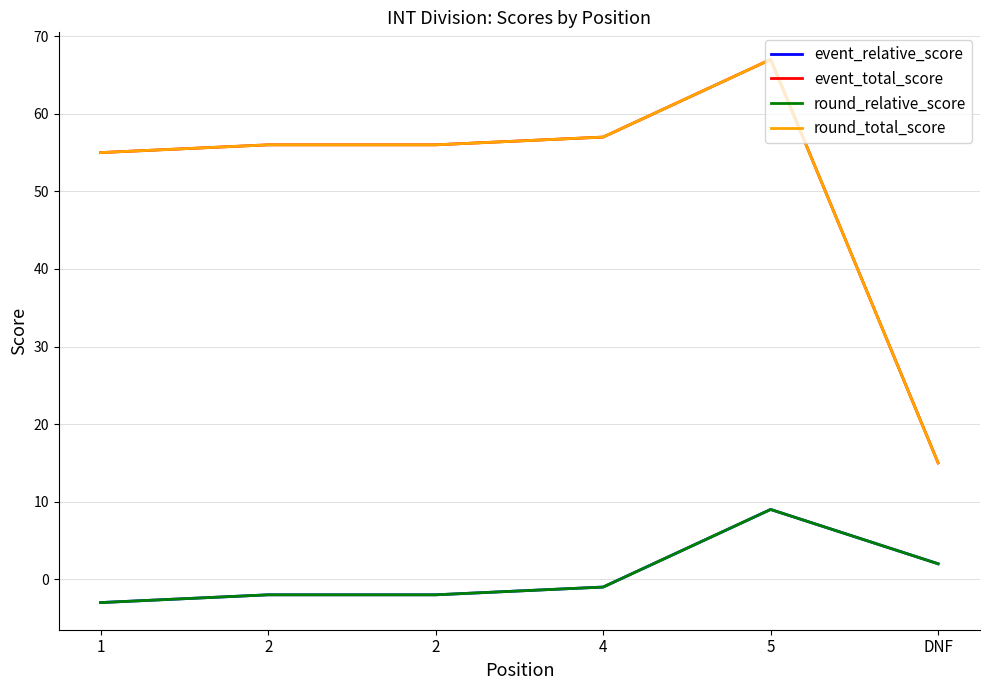

Reading left to right, transcribe all the data shown in this chart.

event_relative_score: 1=-3	2=-2	2=-2	4=-1	5=9	DNF=2
event_total_score: 1=55	2=56	2=56	4=57	5=67	DNF=15
round_relative_score: 1=-3	2=-2	2=-2	4=-1	5=9	DNF=2
round_total_score: 1=55	2=56	2=56	4=57	5=67	DNF=15